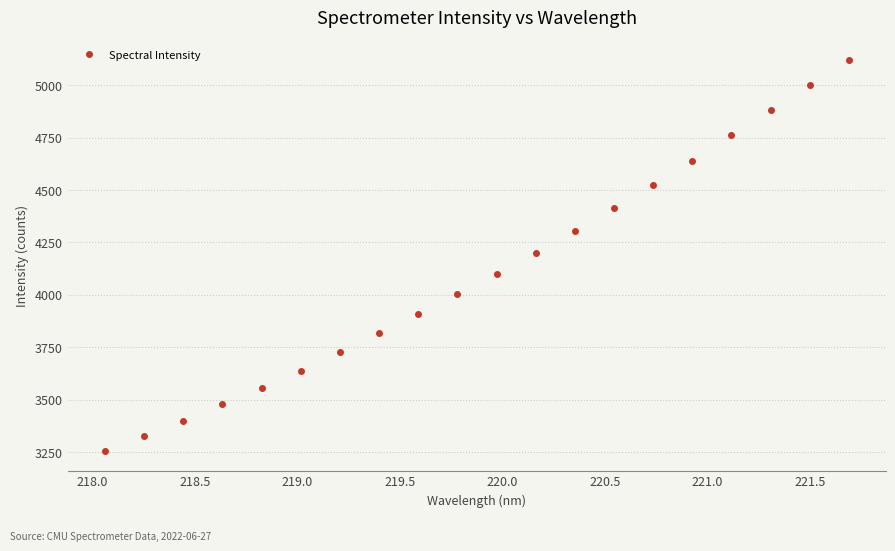

How many lines are shown in the chart?

1